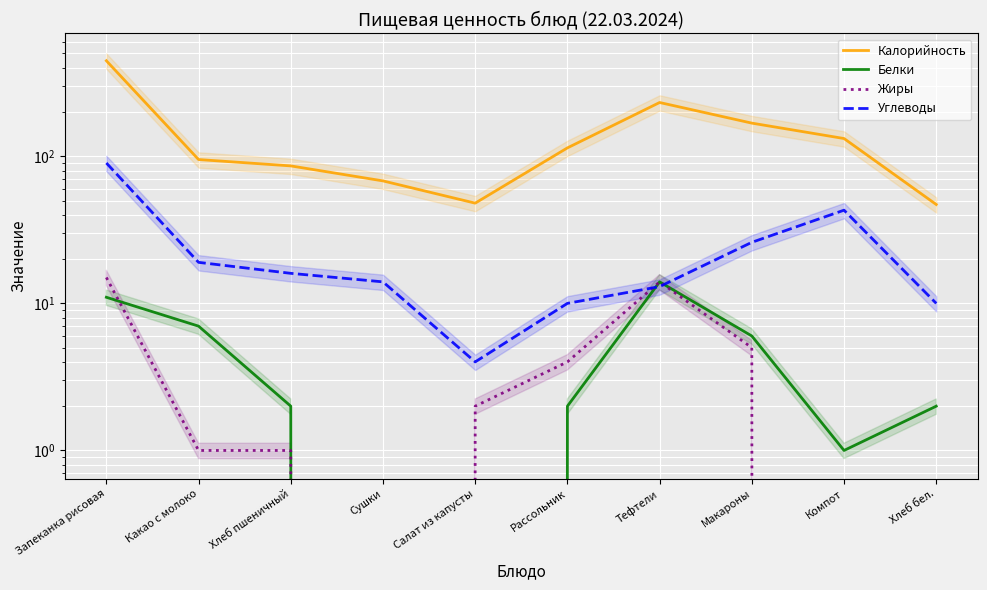

What is the approximate value of Калорийность at Сушки, to the nearest 5?

70